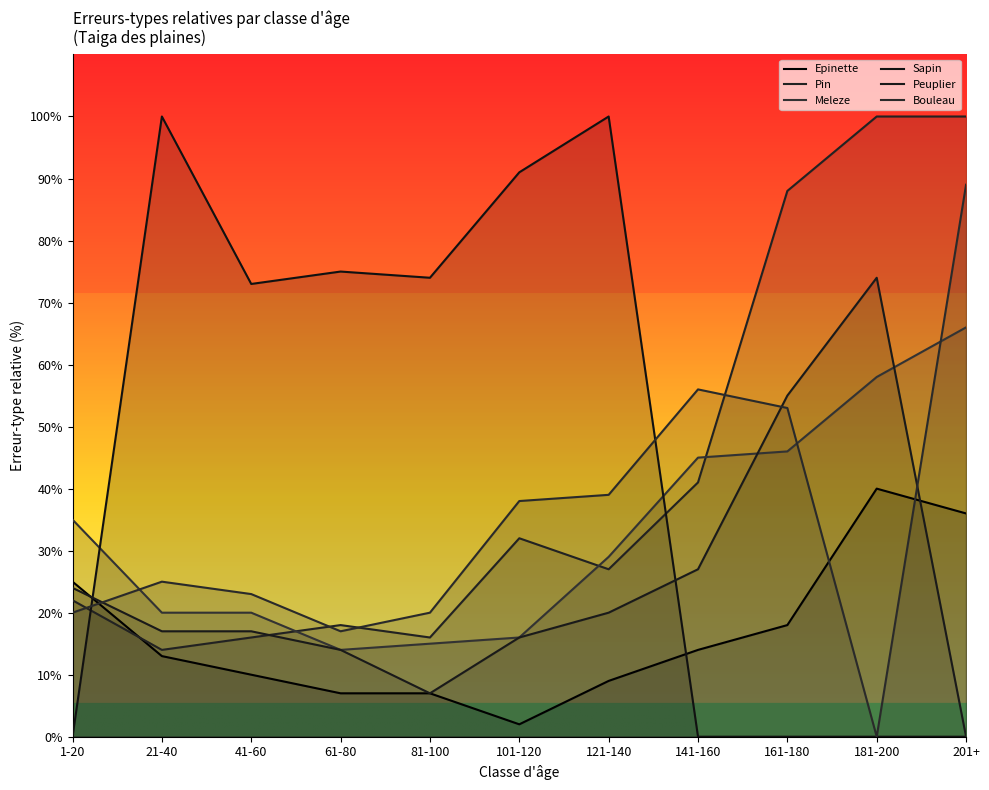

Read the Bouleau value at 21-40.

25